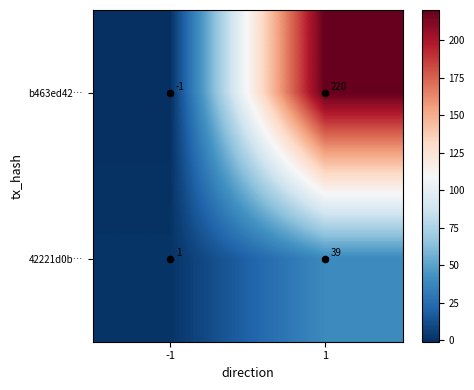

At 1, list the series in order from smallest to largest.

42221d0b…, b463ed42…